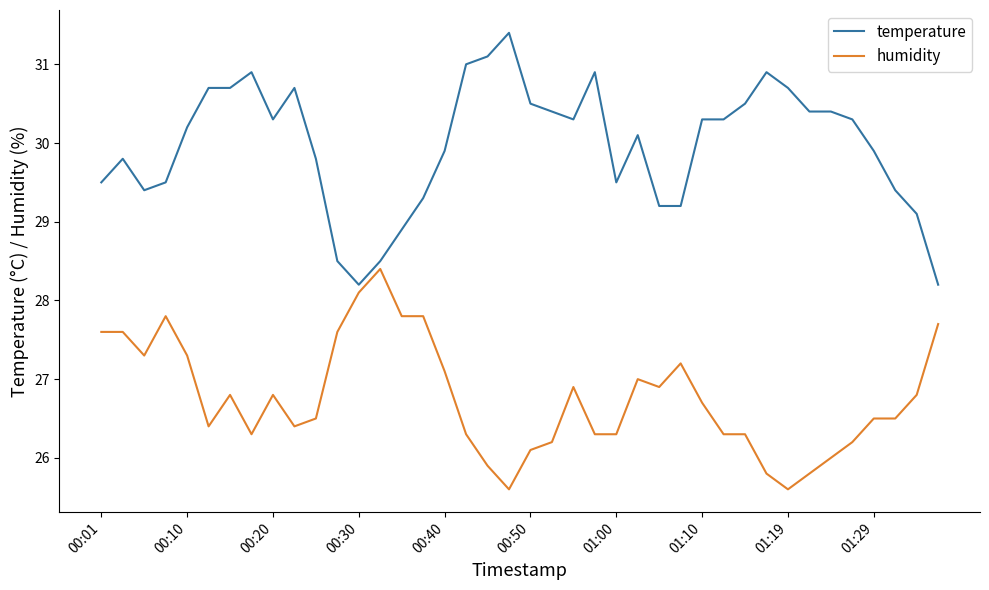

What is the minimum value shown in the chart?

25.6